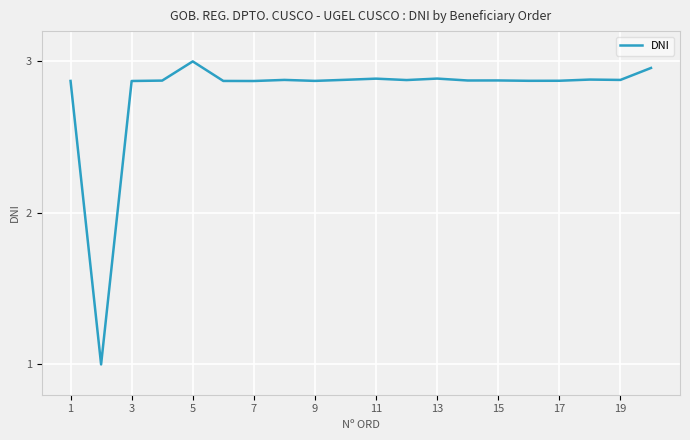

What is the difference between the maximum and minimum values?

2.0